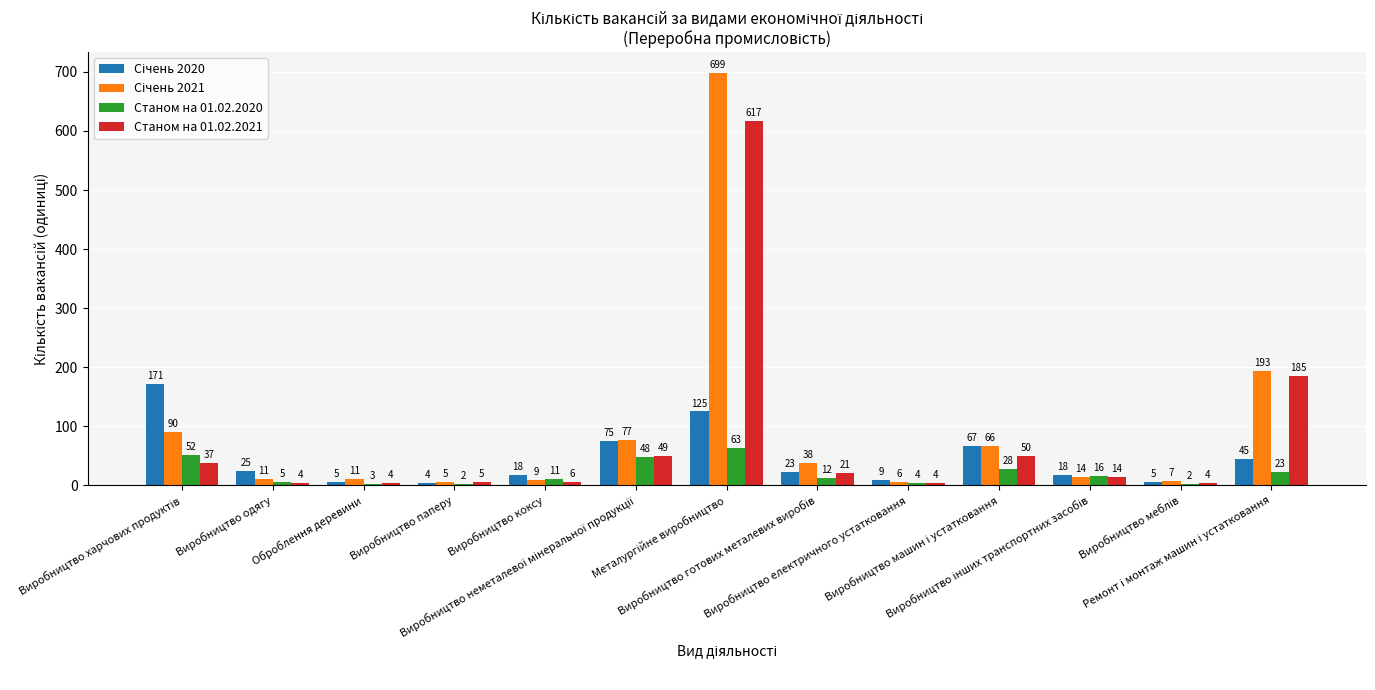

Are the bars horizontal?

No